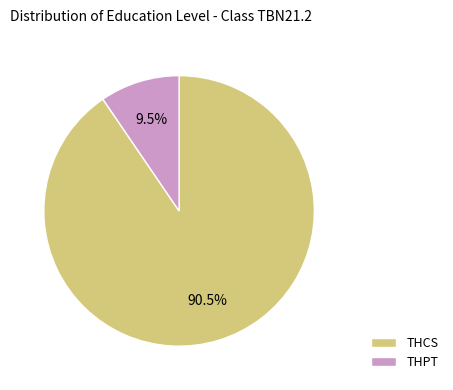

To the nearest percent, what is the difference between the THCS and THPT slice percentages?

81%